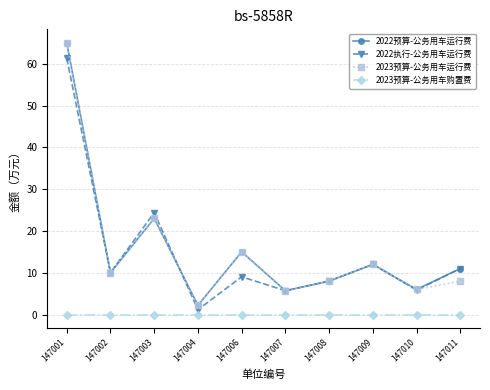

At which label does 2022预算-公务用车运行费 first exceed 11?

147001